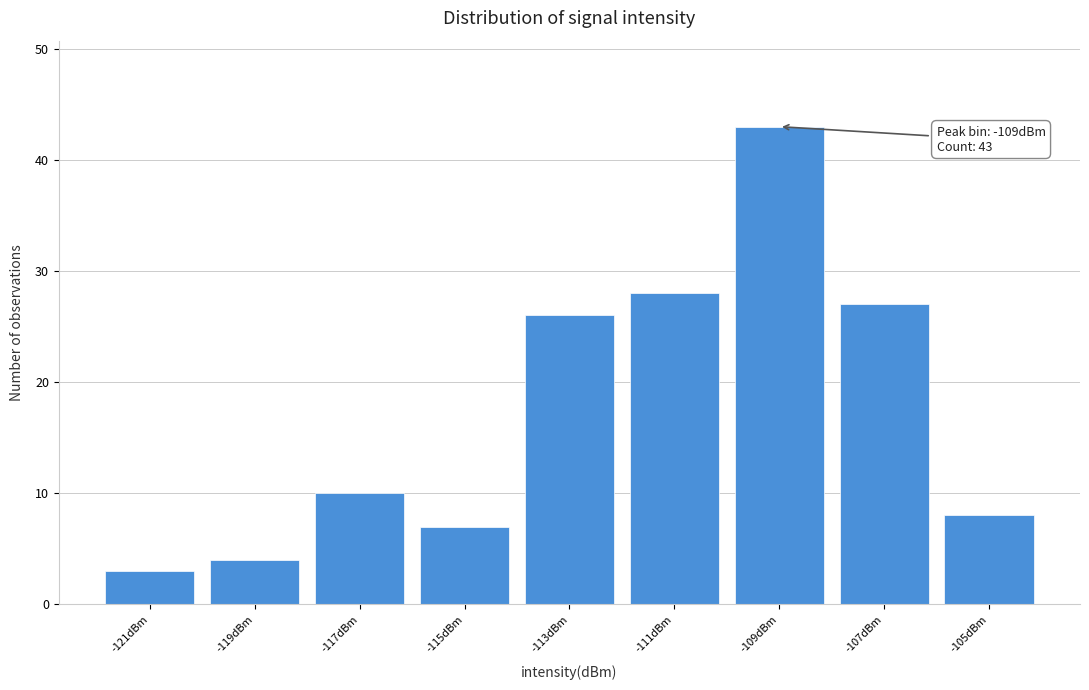

Reading left to right, extract all data points from this chart.

3	4	10	7	26	28	43	27	8